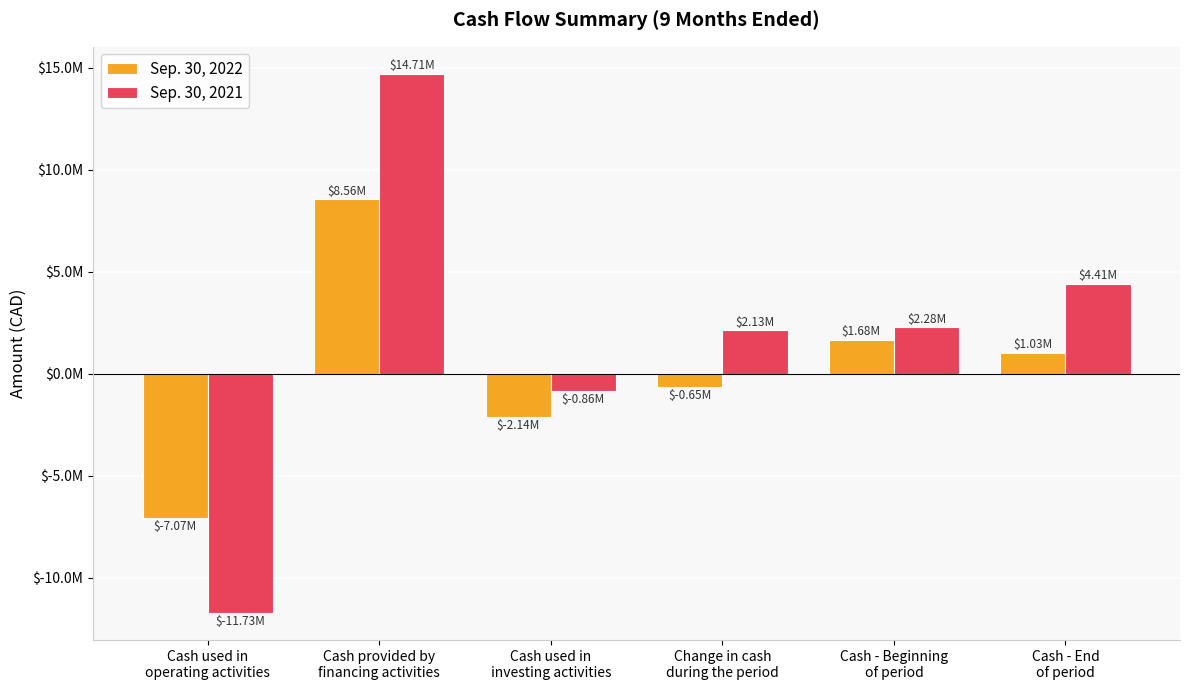

What is the label of the 1st bar from the right?

Cash - End
of period